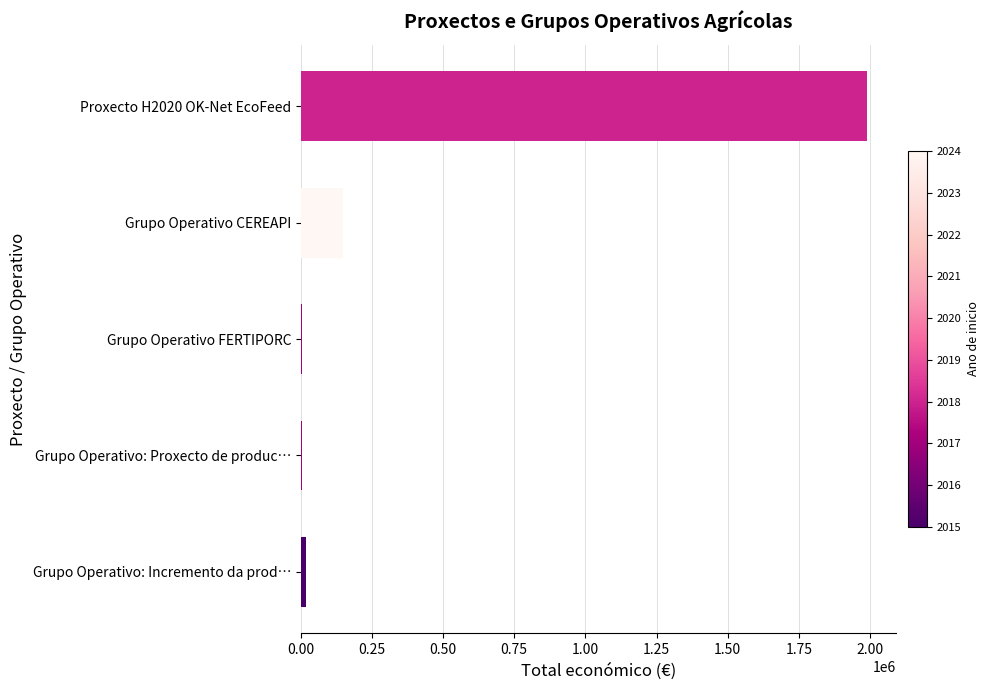

Where is the data nearest to the value 997684?

Grupo Operativo CEREAPI